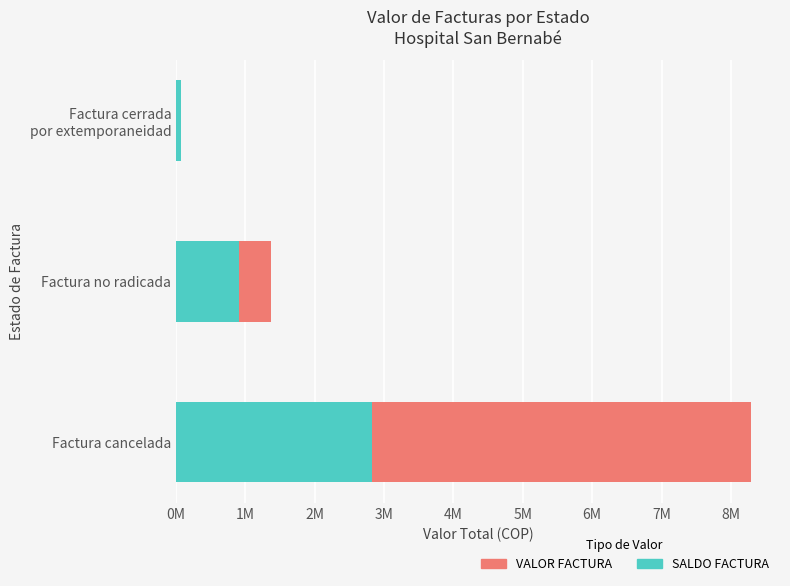

Which series has the largest total across all categories?

VALOR FACTURA